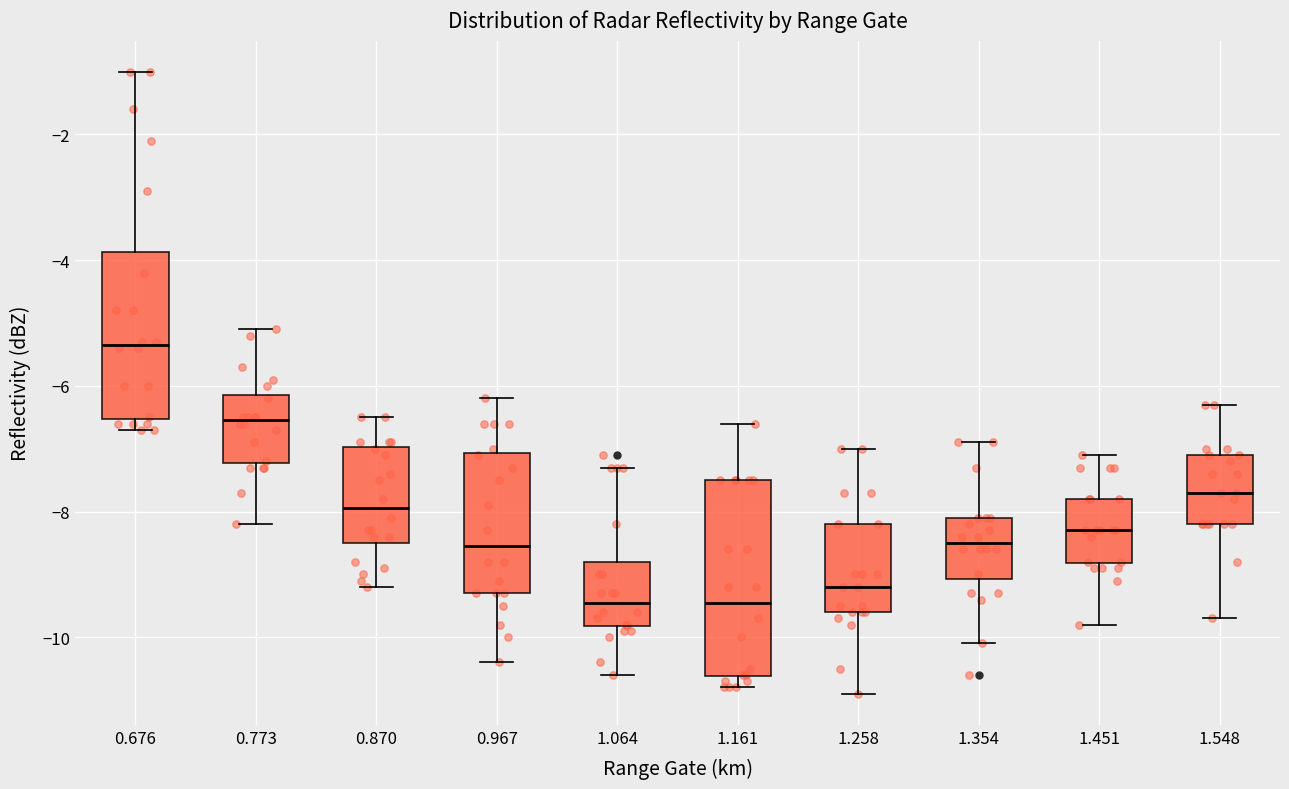

Where does the lower whisker of the box at x = 1.548 end on the y-axis? The values are not printed on the chart, so give them approximately, as read against the axis.

-9.6